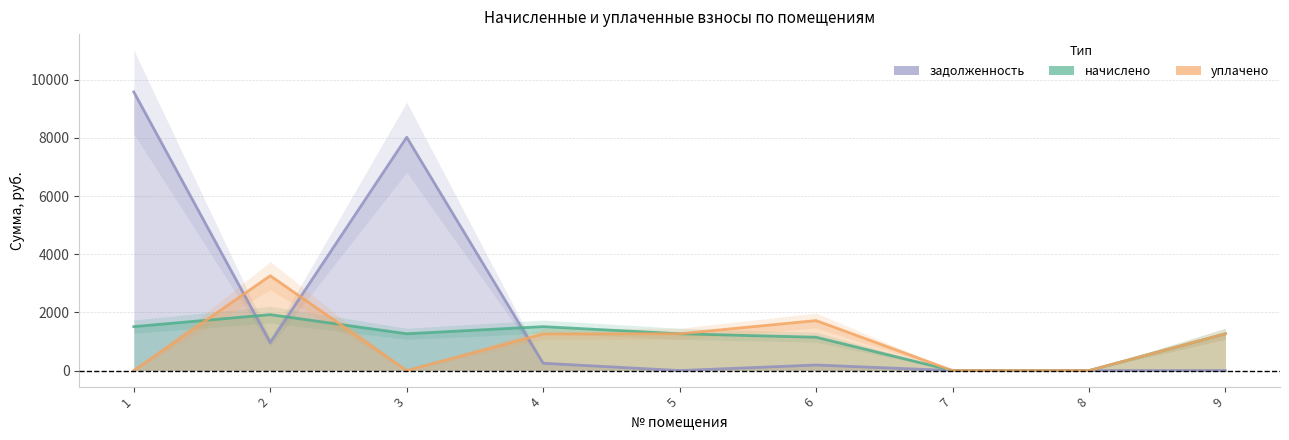

True or false: начислено has a value of 0.0 at 7.

True